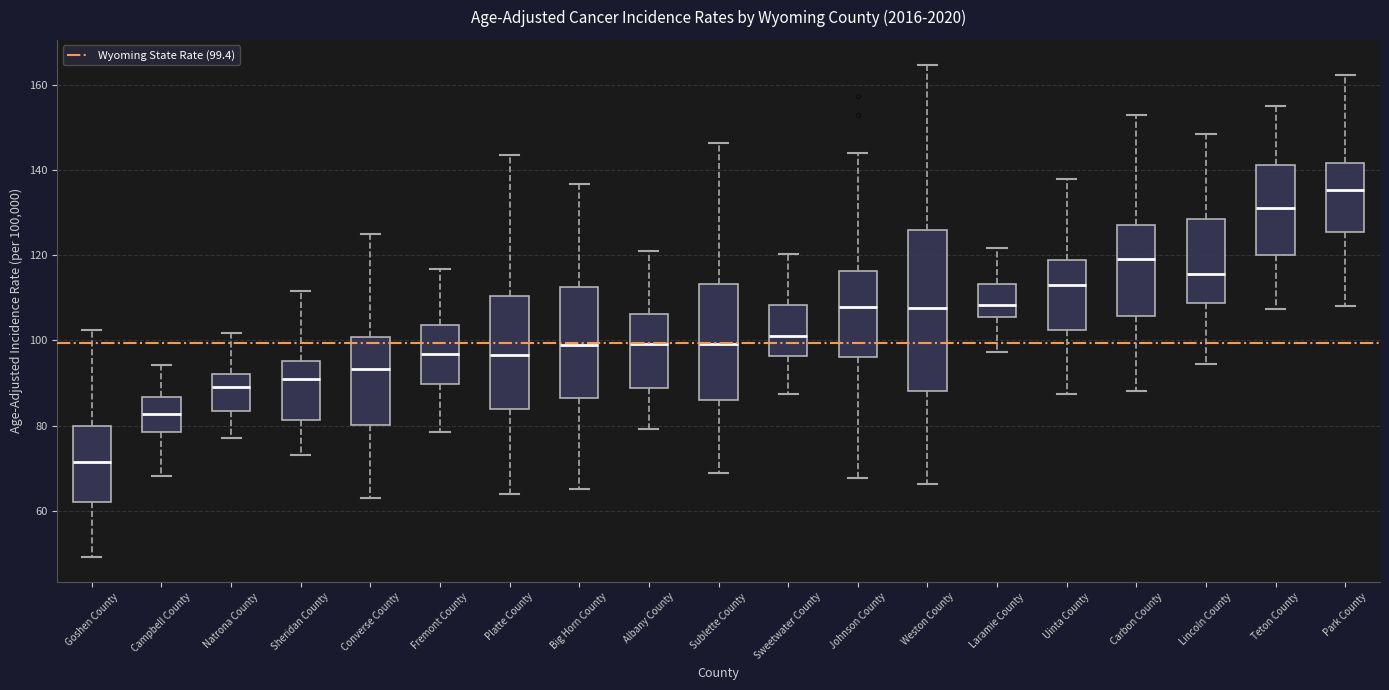

Which box's median line is the highest?

Park County